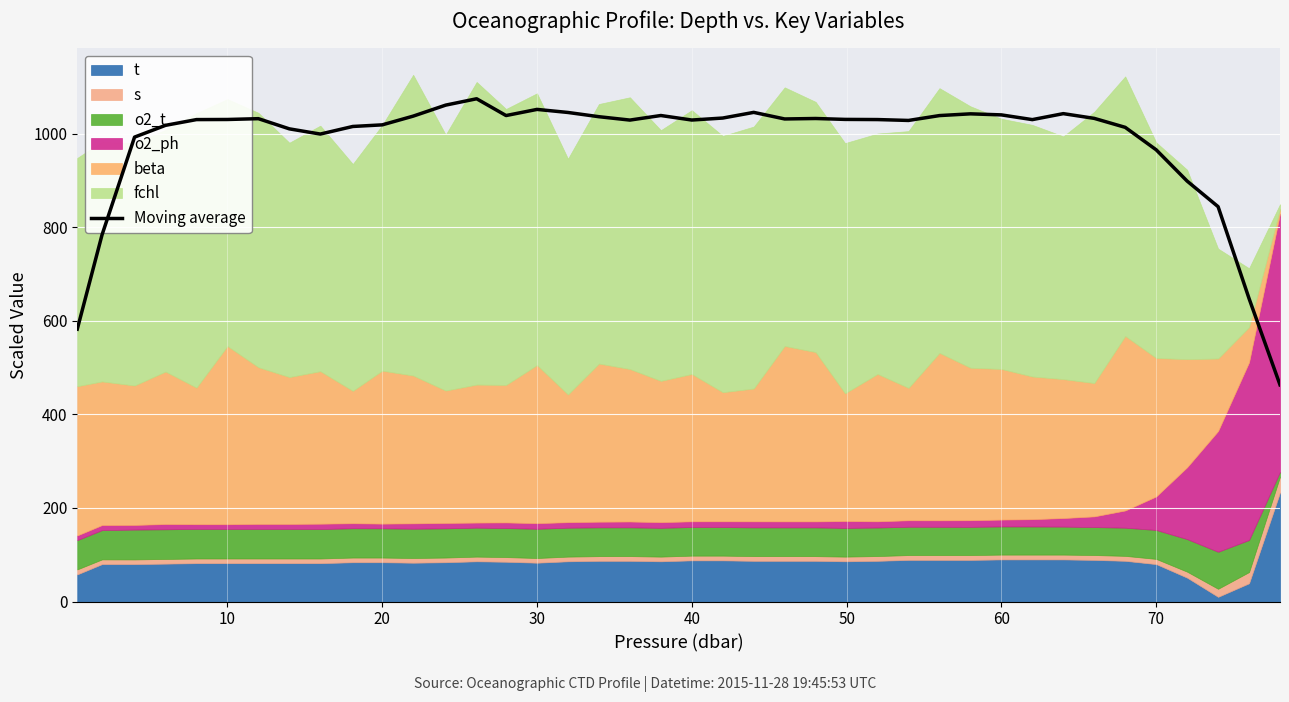

What is the maximum value for Moving average?

1074.9